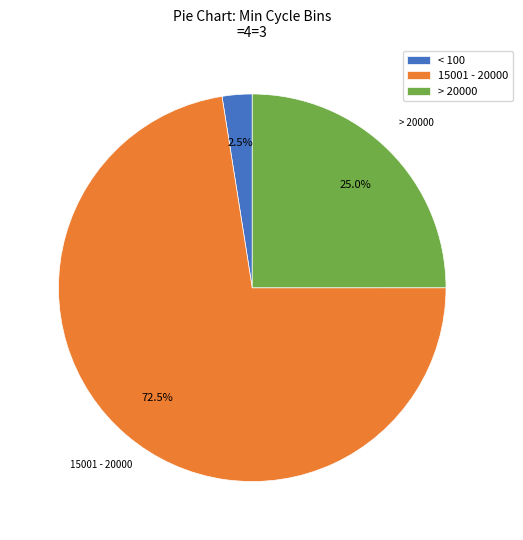

How many slices are in this pie chart?

3